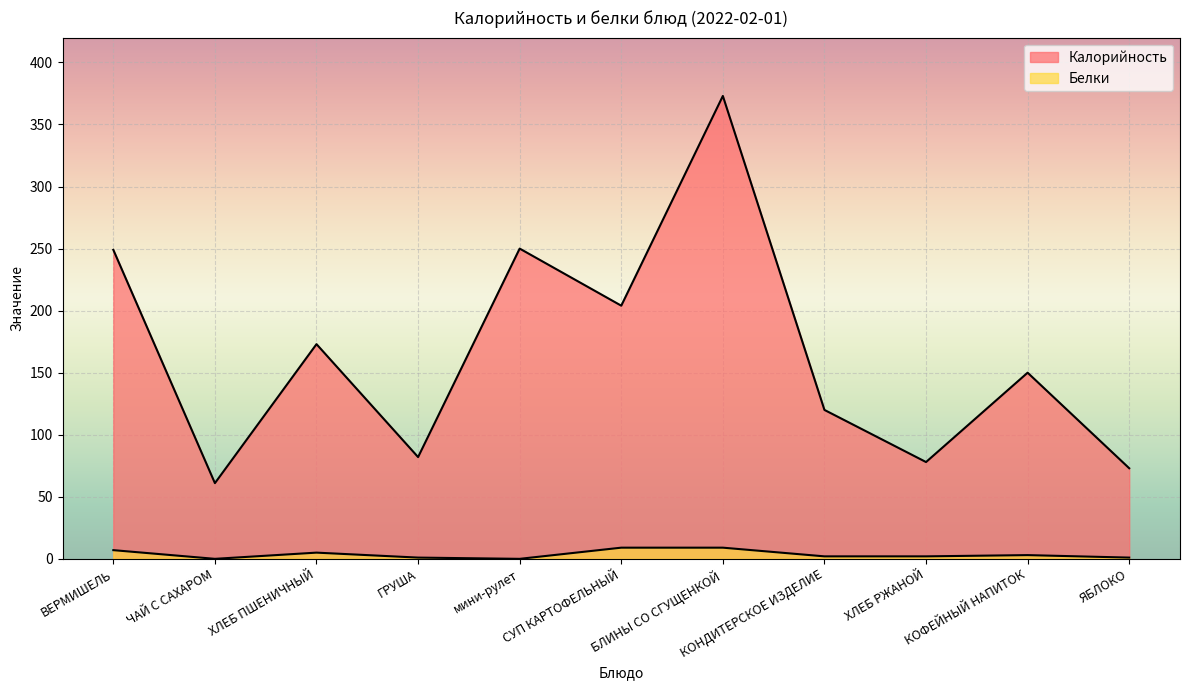

Which category has the highest value across all series?

БЛИНЫ СО СГУЩЕНКОЙ